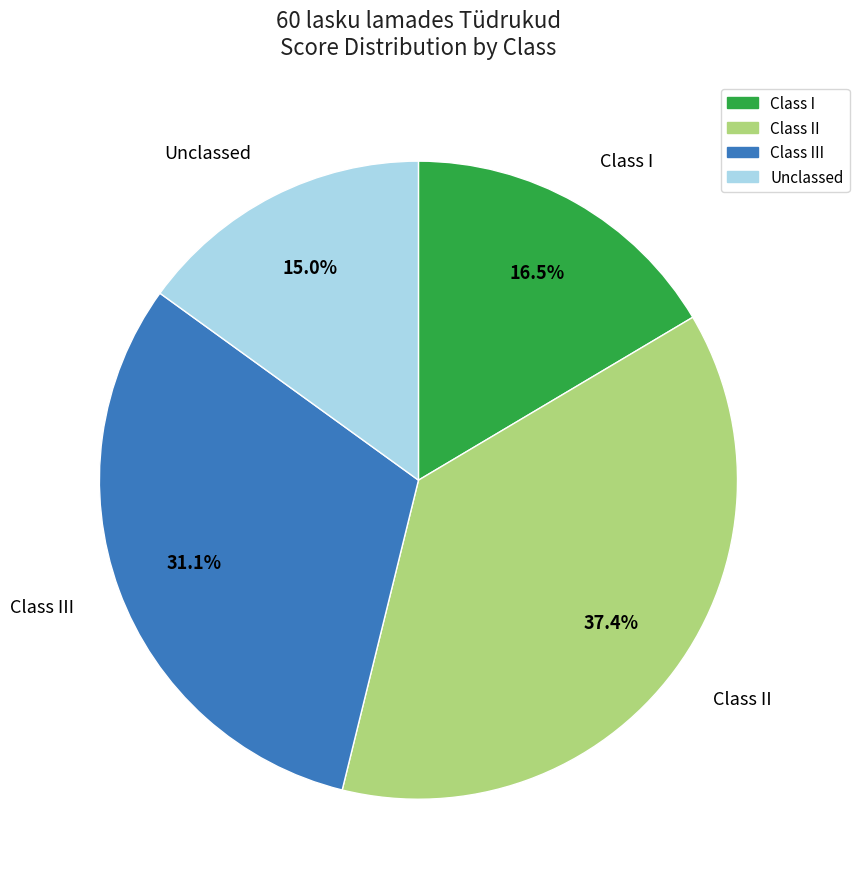

Count the number of slices in the pie.

4